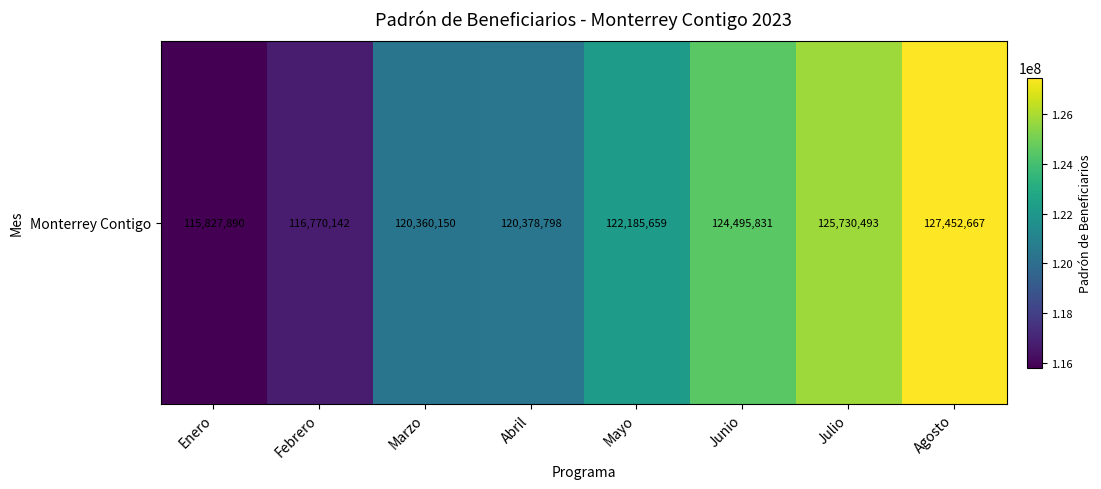

Is it true that the value at Junio is 33589639?

False